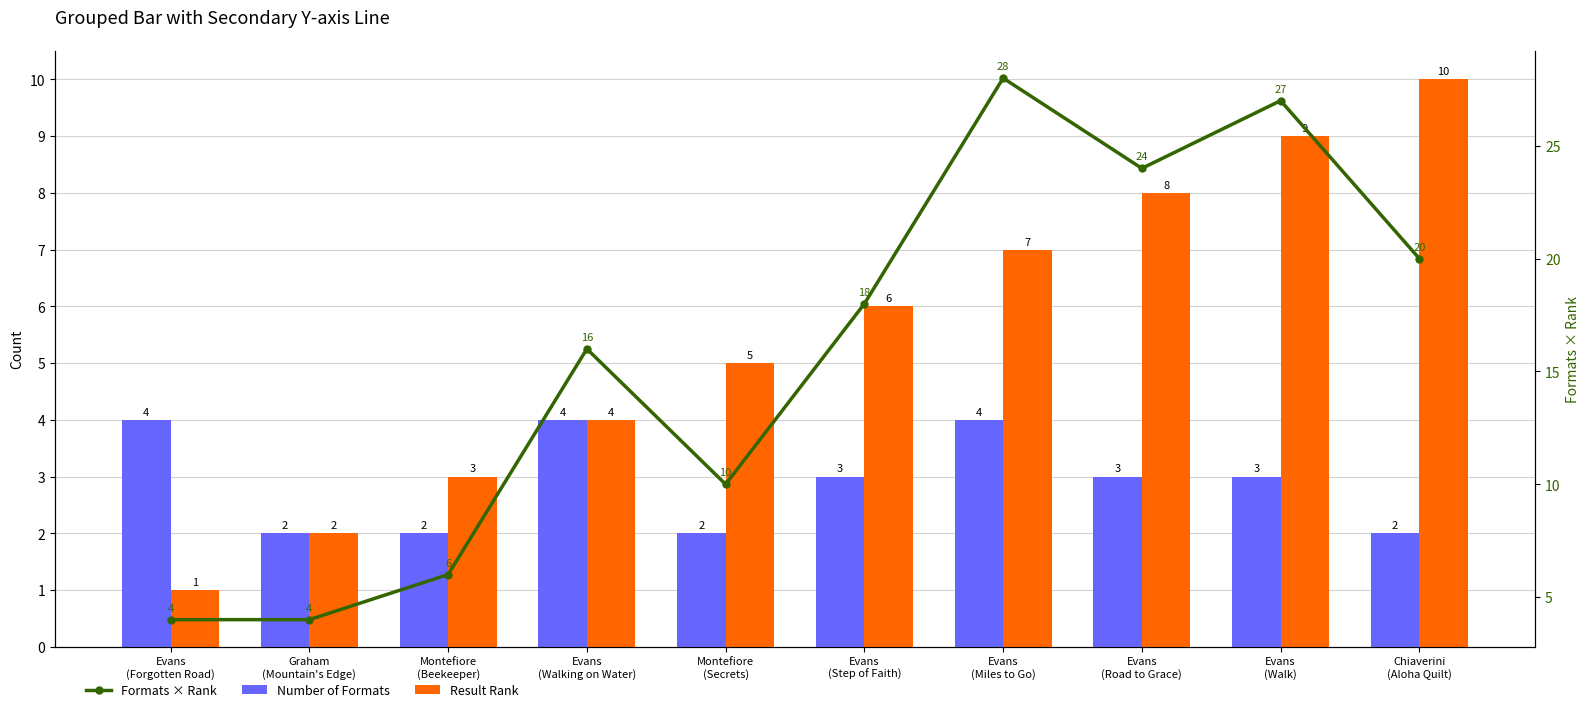

The Result Rank series shows 2 at Evans
(Walking on Water). True or false?

False